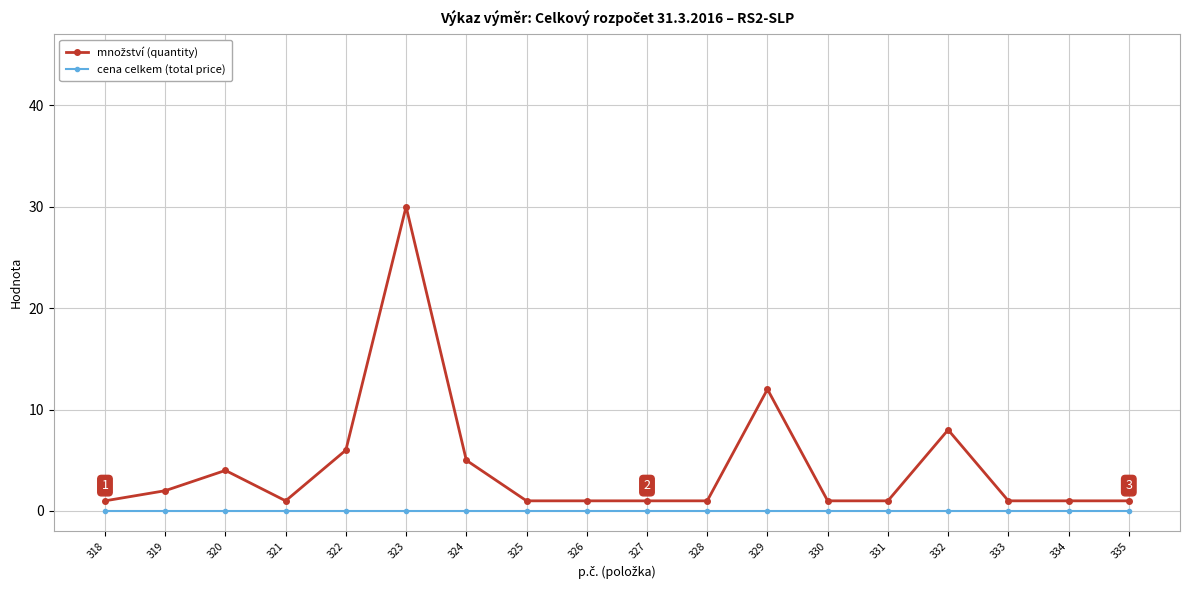

What is the difference between the highest and lowest values at 324?

5